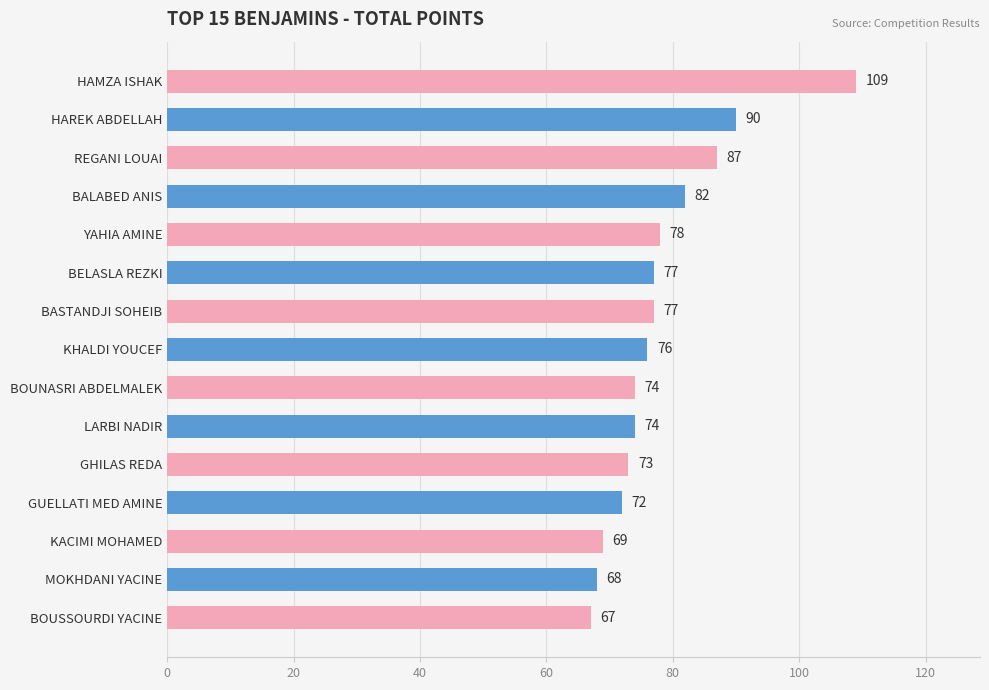

Where is the data nearest to the value 88?

REGANI LOUAI